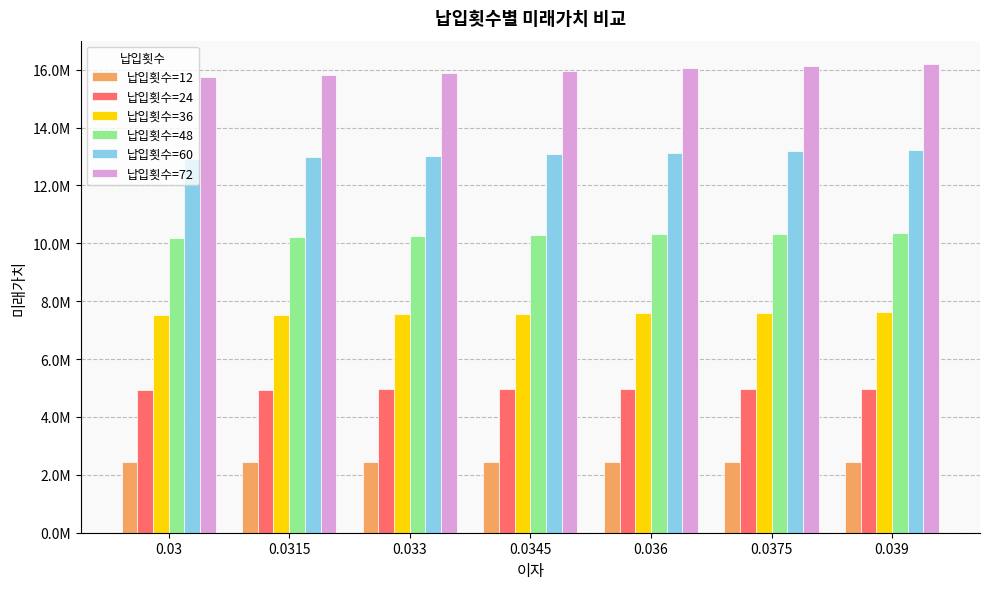

What are all the series names shown in the legend?

납입횟수=12, 납입횟수=24, 납입횟수=36, 납입횟수=48, 납입횟수=60, 납입횟수=72